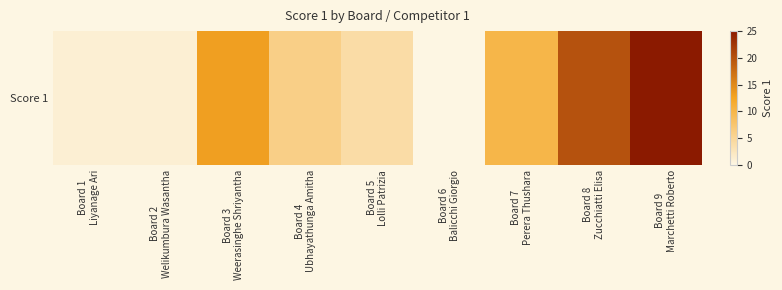

True or false: the data shows 10 at Board 4
Ubhayathunga Amitha.

False